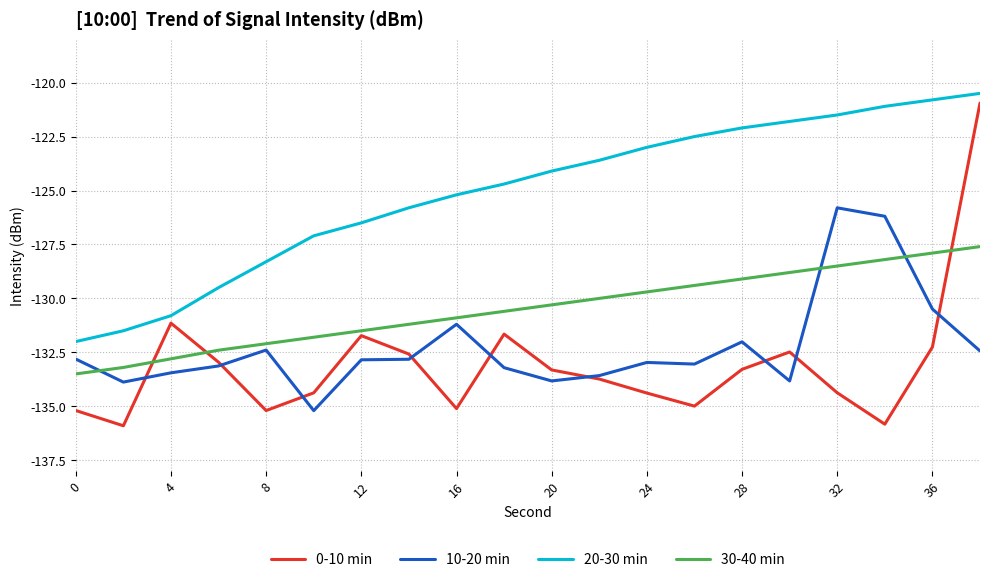

How many lines are shown in the chart?

4